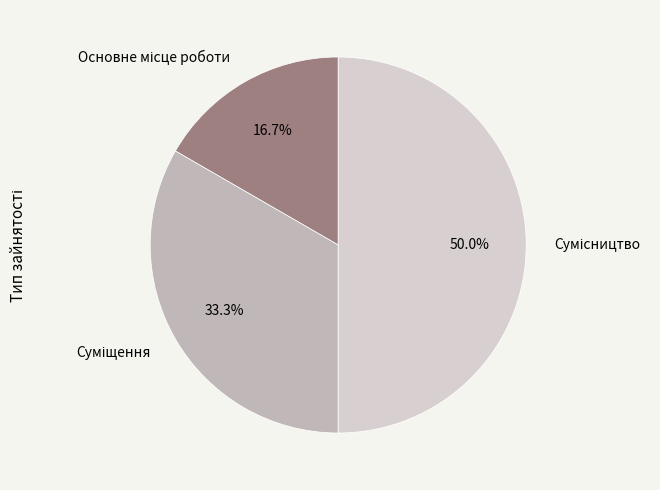

Approximately how many times larger is the value at Основне місце роботи compared to Суміщення?

0.5